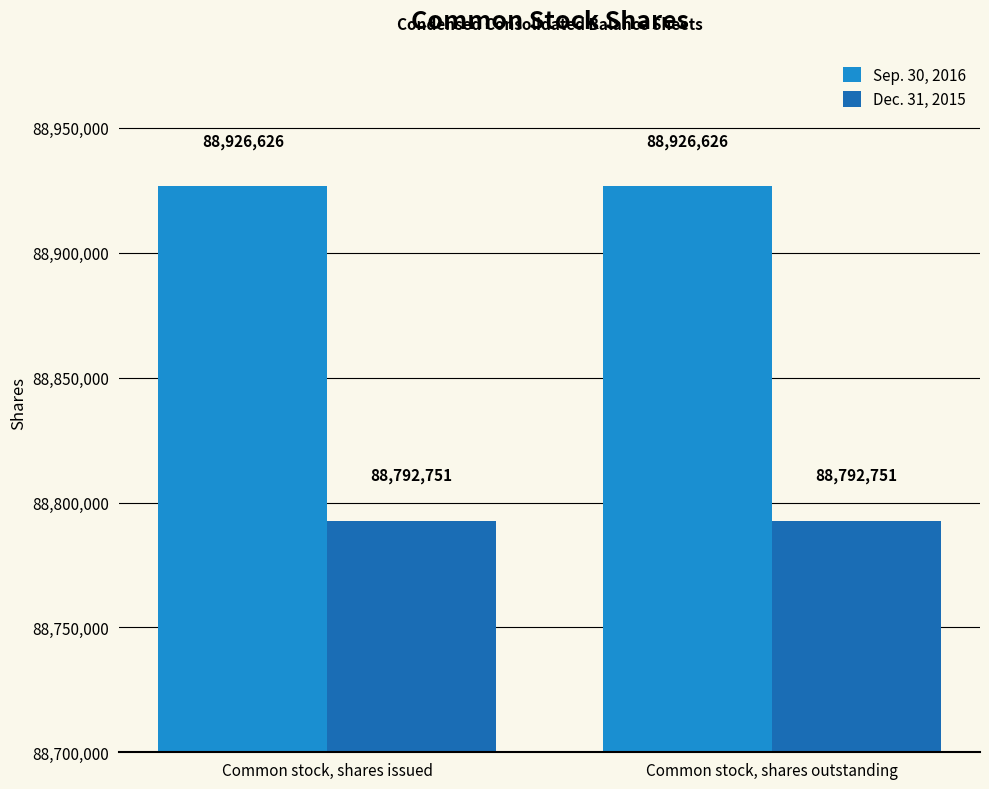

What is the spread (max minus min) of values at Common stock, shares issued?

133875